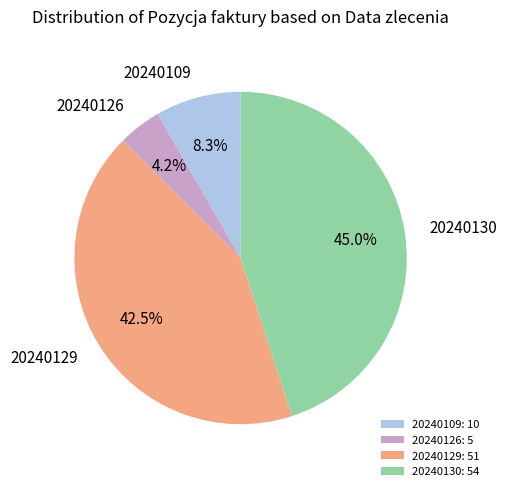

What percentage is NOT represented by 20240130?

55.0%